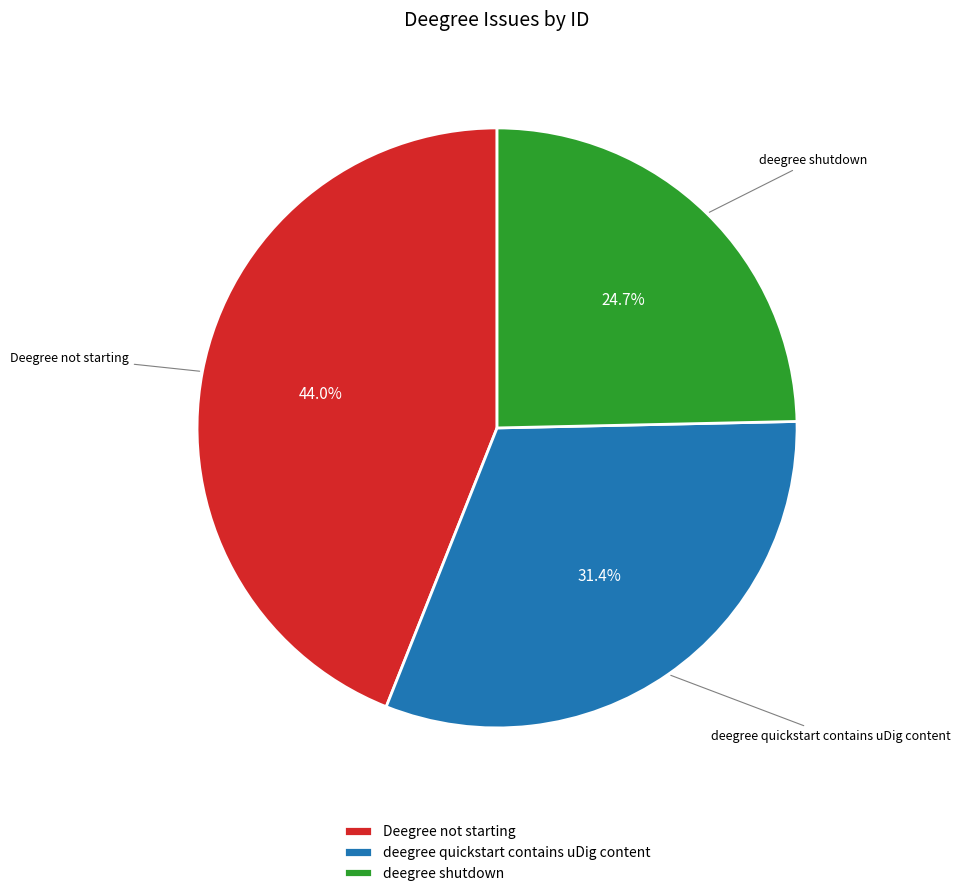

Approximately how many times larger is the value at deegree shutdown compared to Deegree not starting?

0.6